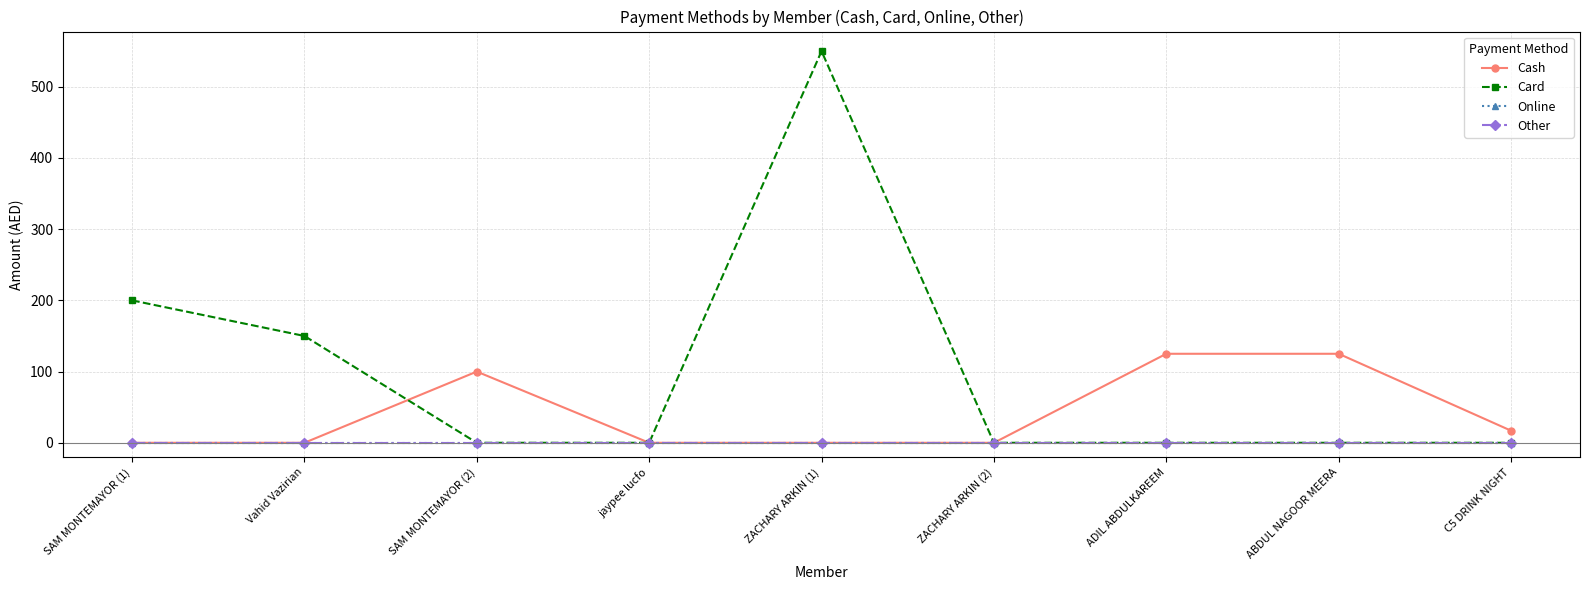

Is this an area chart (filled region under the line)?

No